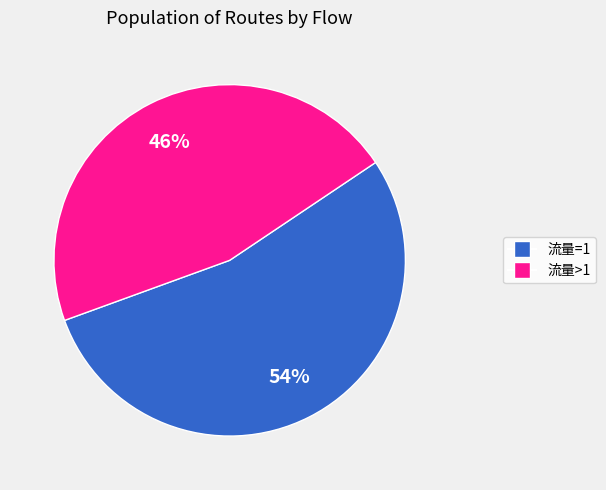

Count the number of slices in the pie.

2